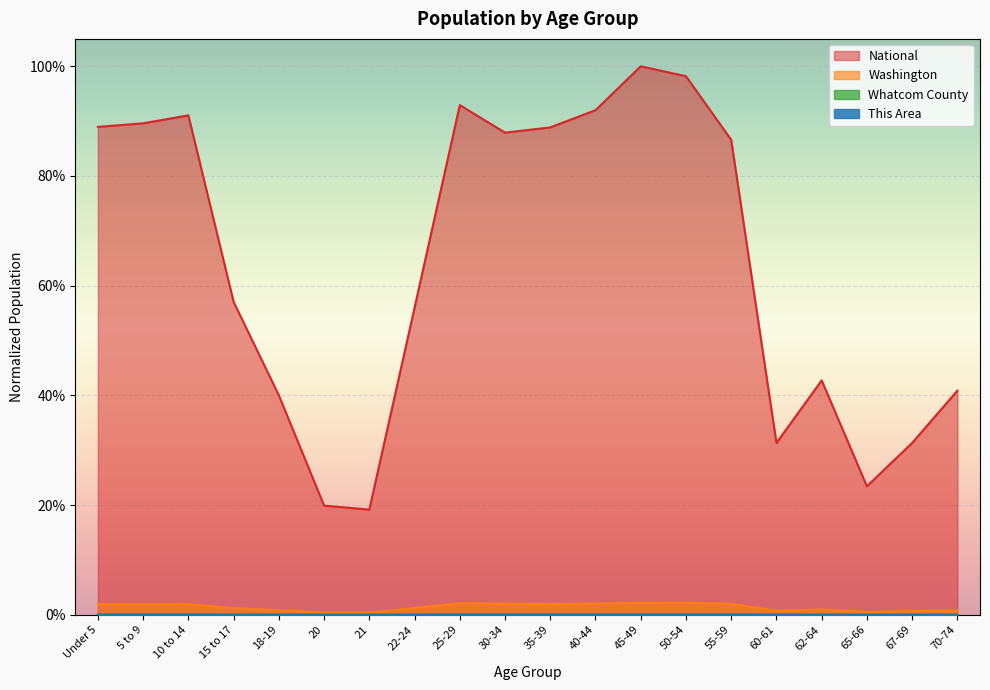

Reading right to left, extract all data points from this chart.

This Area: 0.0	0.0	0.0	0.0	0.0	0.0	0.0	0.0	0.0	0.0	0.0	0.0	0.0	0.0	0.0	0.0	0.0	0.0	0.0	0.0
Whatcom County: 0.0	0.0	0.0	0.0	0.0	0.0	0.0	0.0	0.0	0.0	0.0	0.0	0.0	0.0	0.0	0.0	0.0	0.0	0.0	0.0
Washington: 0.0	0.0	0.0	0.0	0.0	0.0	0.0	0.0	0.0	0.0	0.0	0.0	0.0	0.0	0.0	0.0	0.0	0.0	0.0	0.0
National: 0.4	0.3	0.2	0.4	0.3	0.9	1.0	1.0	0.9	0.9	0.9	0.9	0.6	0.2	0.2	0.4	0.6	0.9	0.9	0.9